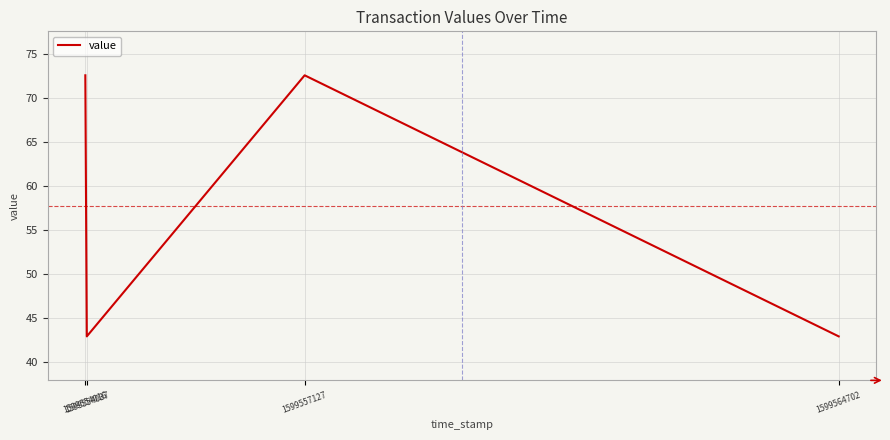

What is the average value?

57.8